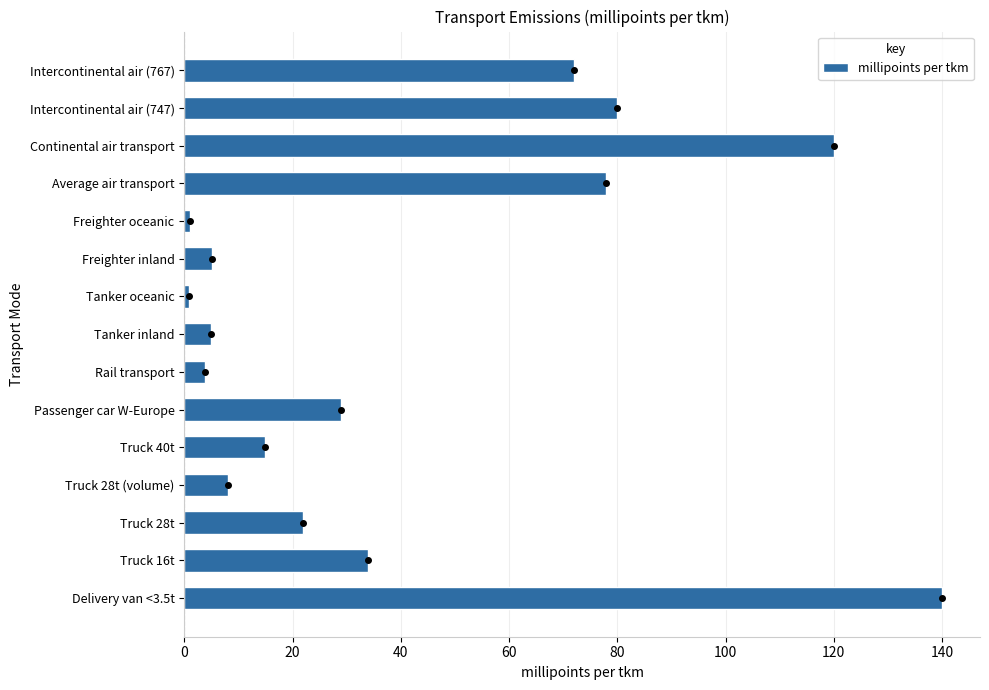

Count the number of data series in this chart.

1